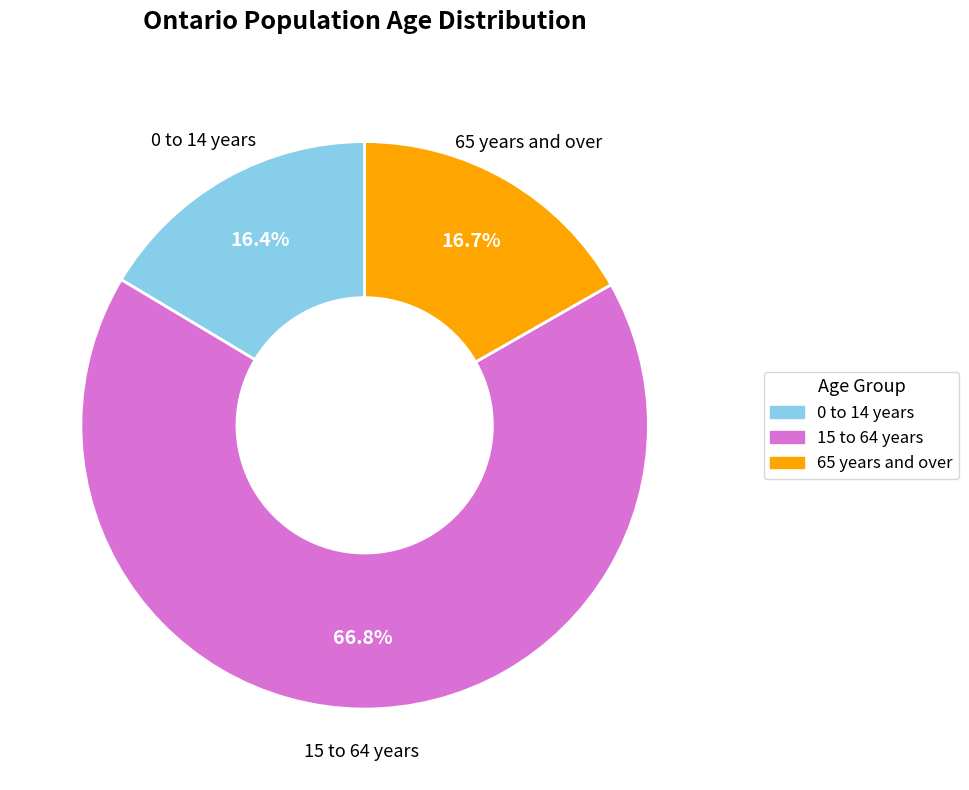

How many slices are in this pie chart?

3